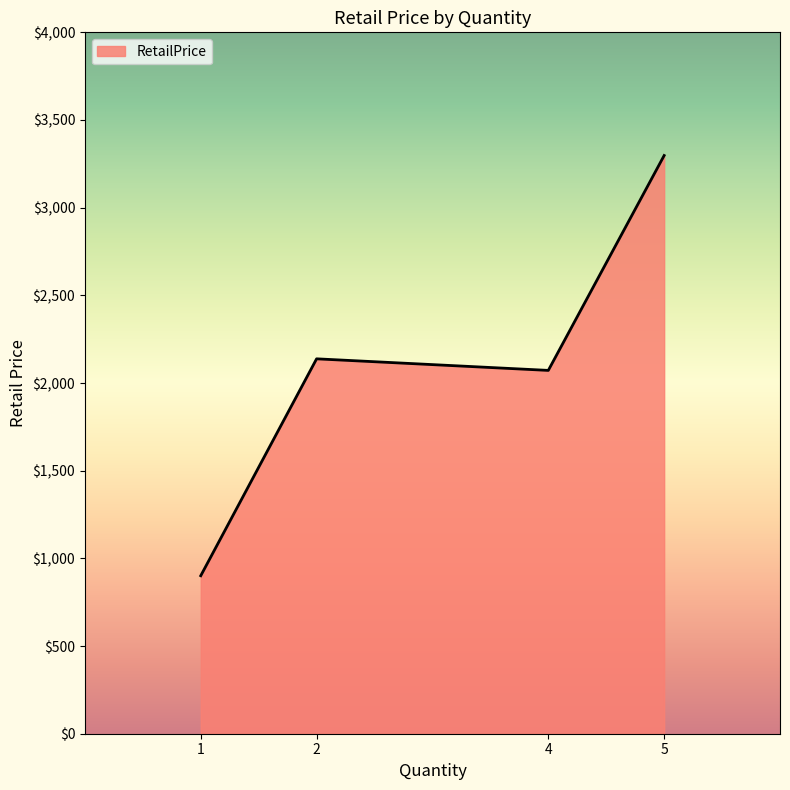

At which category does the data reach its first local valley?

4